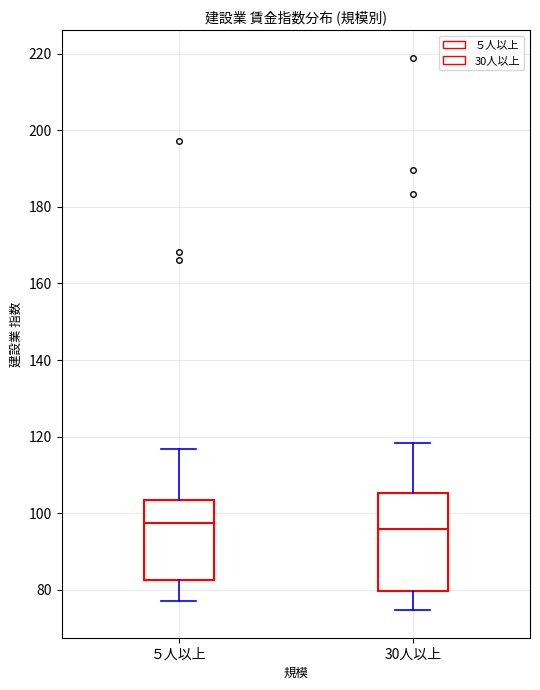

Reading left to right, transcribe this box plot: for each box, give where its median line is, the range the box spans, and where its two whiskers end, as read against the y-axis. The values are not printed on the chart, so give them approximately, as read against the axis.

５人以上: median 98, box 82 to 104, whiskers 78 to 116
30人以上: median 96, box 80 to 106, whiskers 74 to 118